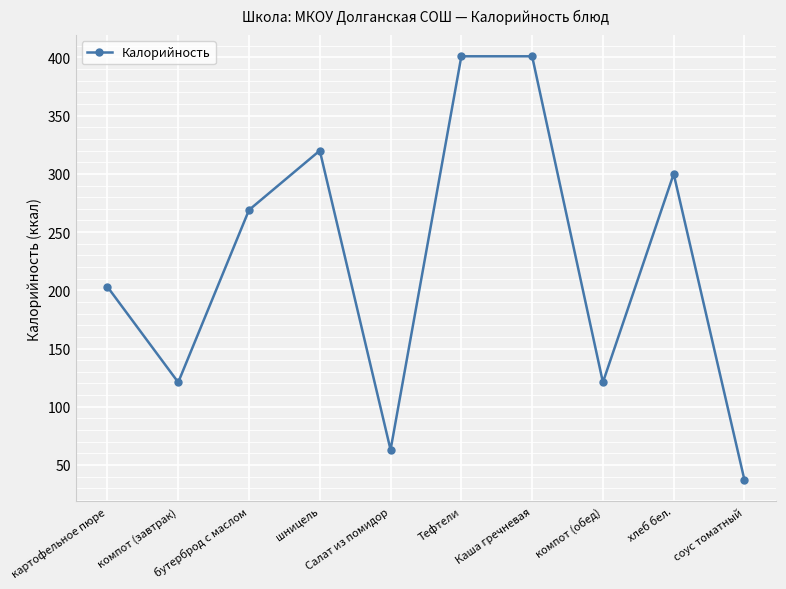

How many data points are less than 269?

5